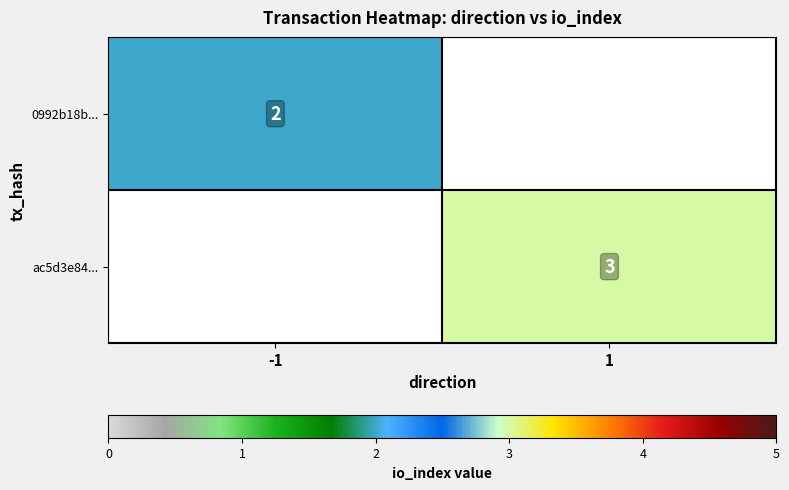

What is the smallest value displayed?

2.0